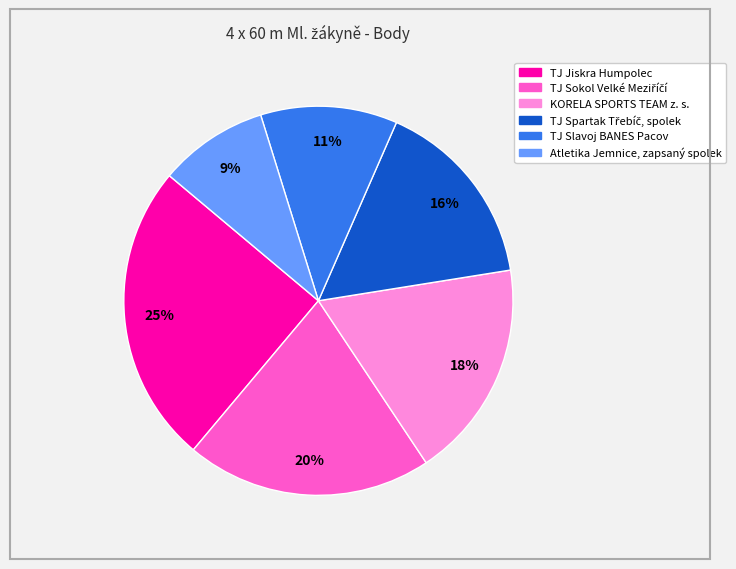

To the nearest percent, what is the average slice percentage?

17%